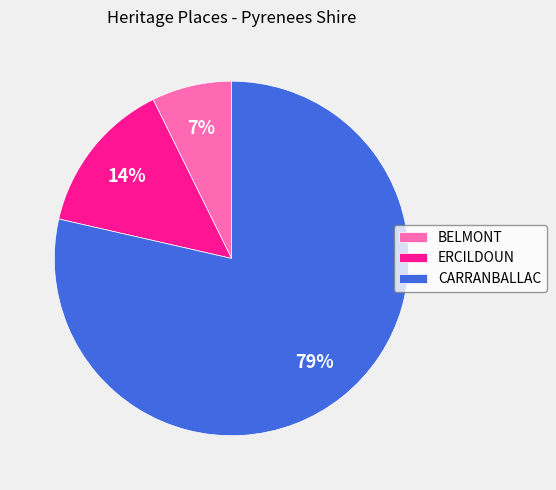

What is the majority slice?

CARRANBALLAC